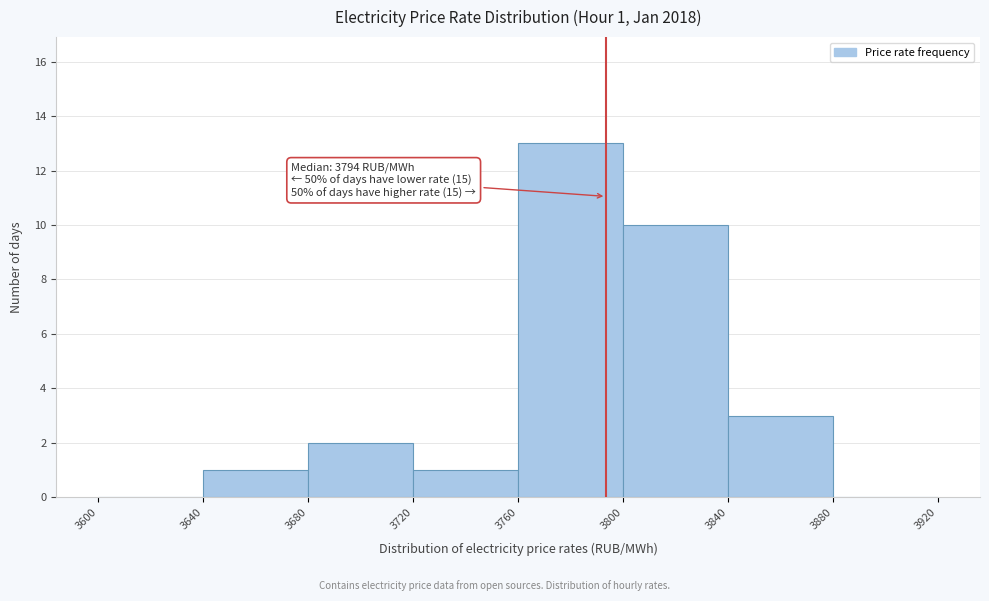

Which range on the x-axis has the tallest bar?

3760 to 3800